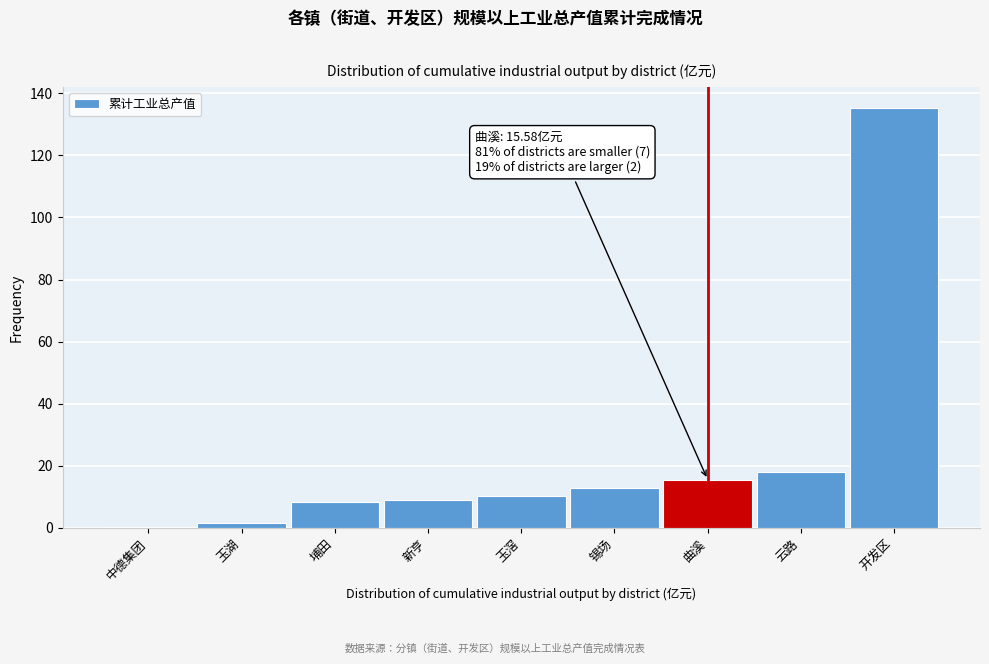

Reading left to right, transcribe all the data shown in this chart.

中德集团=0.4	玉湖=1.5	埔田=8.2	新亨=9.0	玉滘=10.3	锡场=12.7	曲溪=15.6	云路=17.9	开发区=135.3